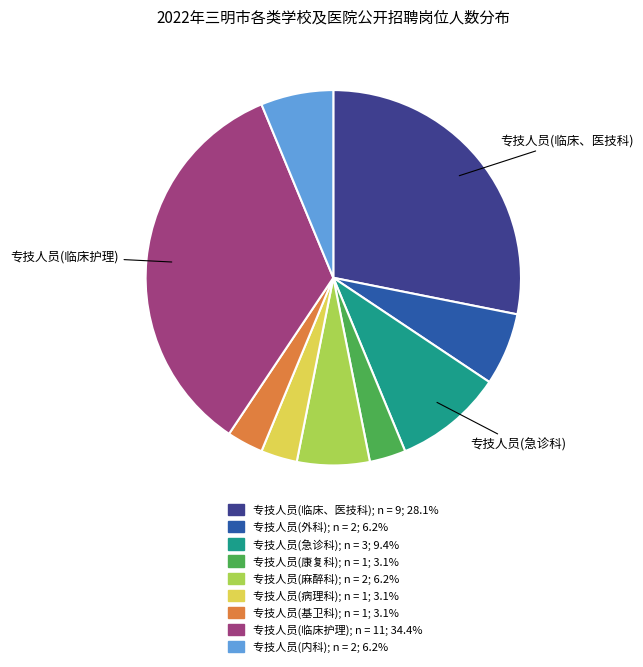

Which has a higher value, 专技人员(临床护理) or 专技人员(急诊科)?

专技人员(临床护理)